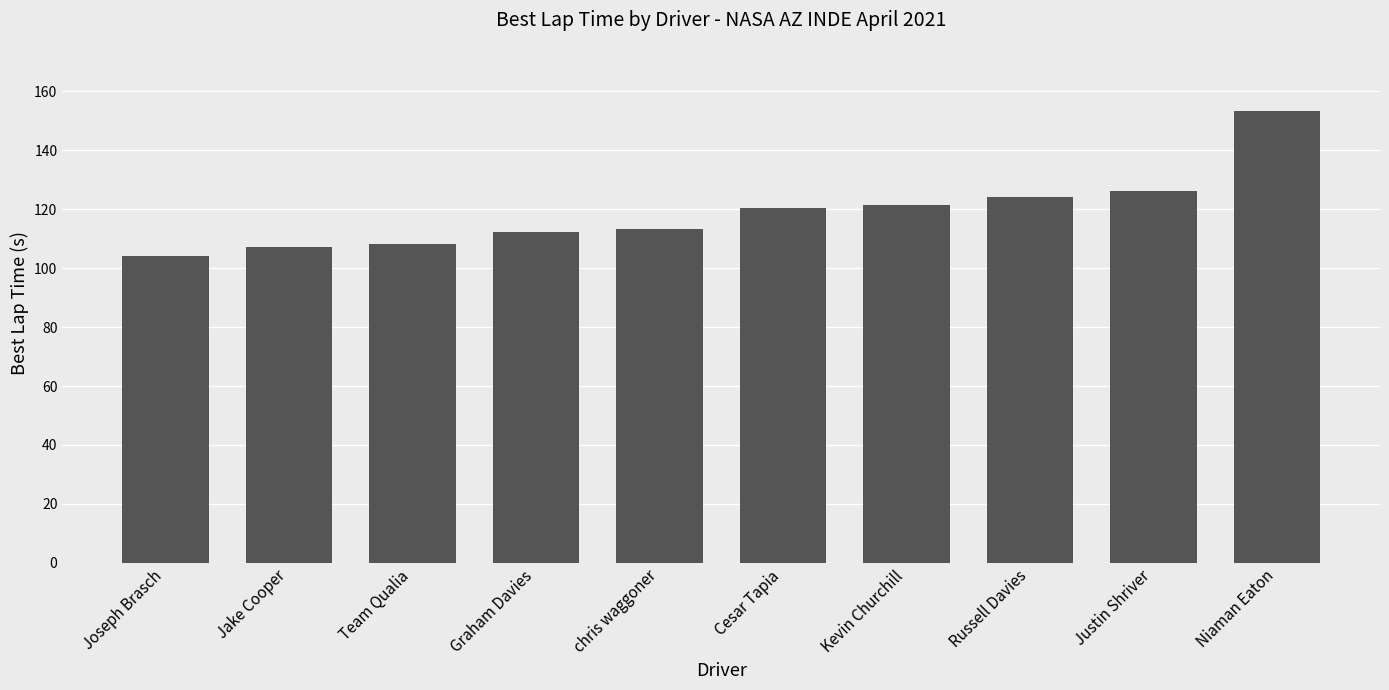

What is the label of the 1st bar from the right?

Niaman Eaton